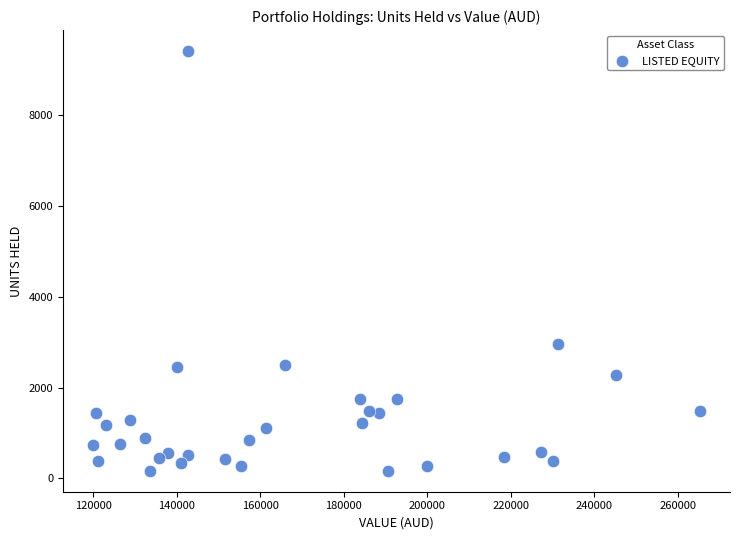

What Y value in the scatter plot is closest to 4785?

2954.5